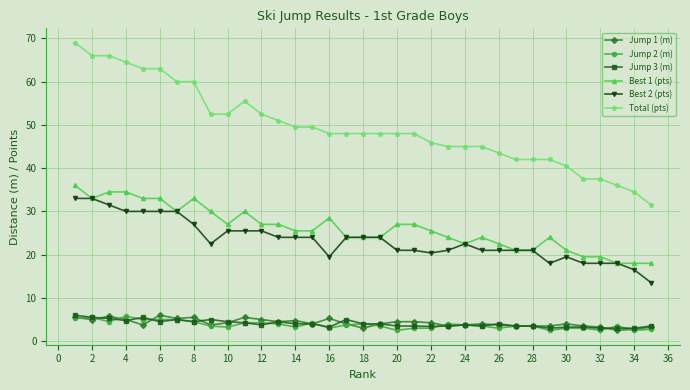

What is the value of the Best 1 (pts) point at the 24th from the left?

22.5